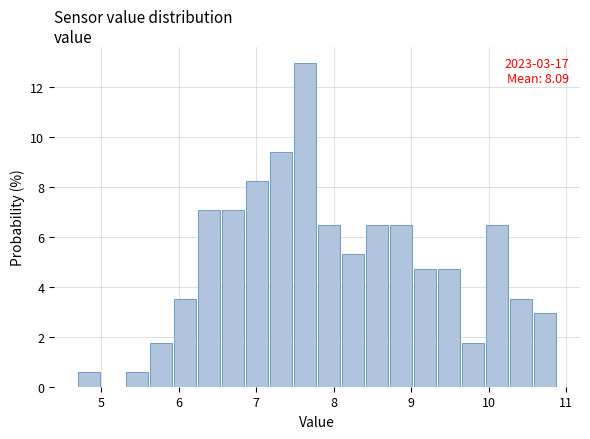

Around what value on the x-axis is the tallest bar? Give the approximate position of its centre, as read against the axis.

7.6